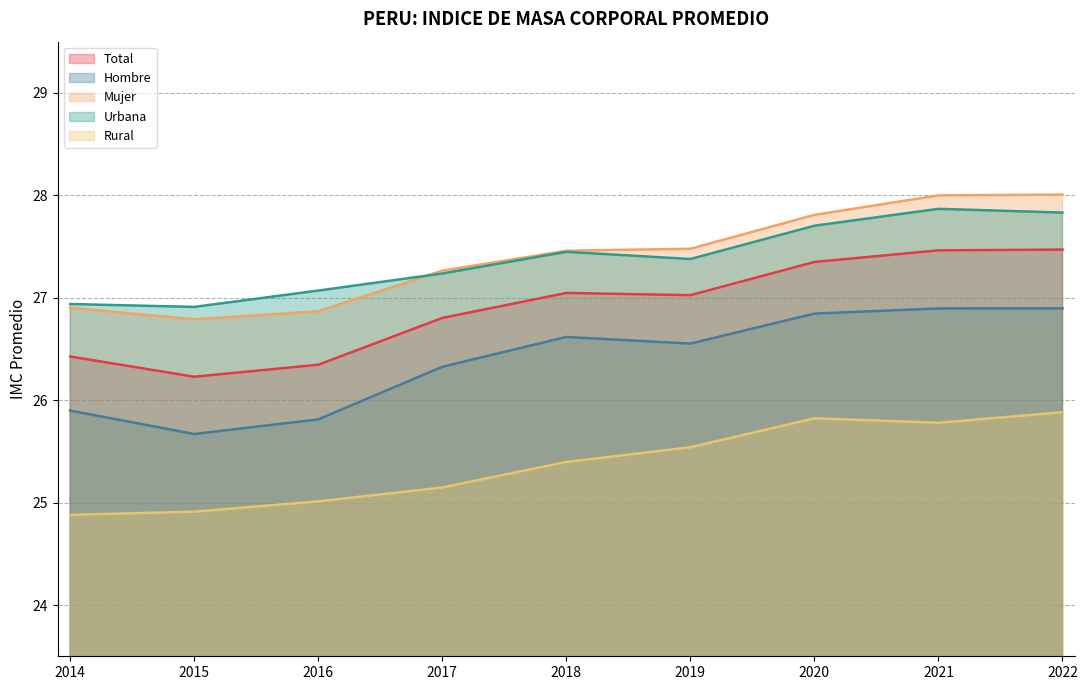

Reading right to left, extract all data points from this chart.

Total: 27.5	27.5	27.3	27.0	27.0	26.8	26.3	26.2	26.4
Hombre: 26.9	26.9	26.8	26.6	26.6	26.3	25.8	25.7	25.9
Mujer: 28.0	28.0	27.8	27.5	27.5	27.3	26.9	26.8	26.9
Urbana: 27.8	27.9	27.7	27.4	27.4	27.2	27.1	26.9	26.9
Rural: 25.9	25.8	25.8	25.5	25.4	25.1	25.0	24.9	24.9